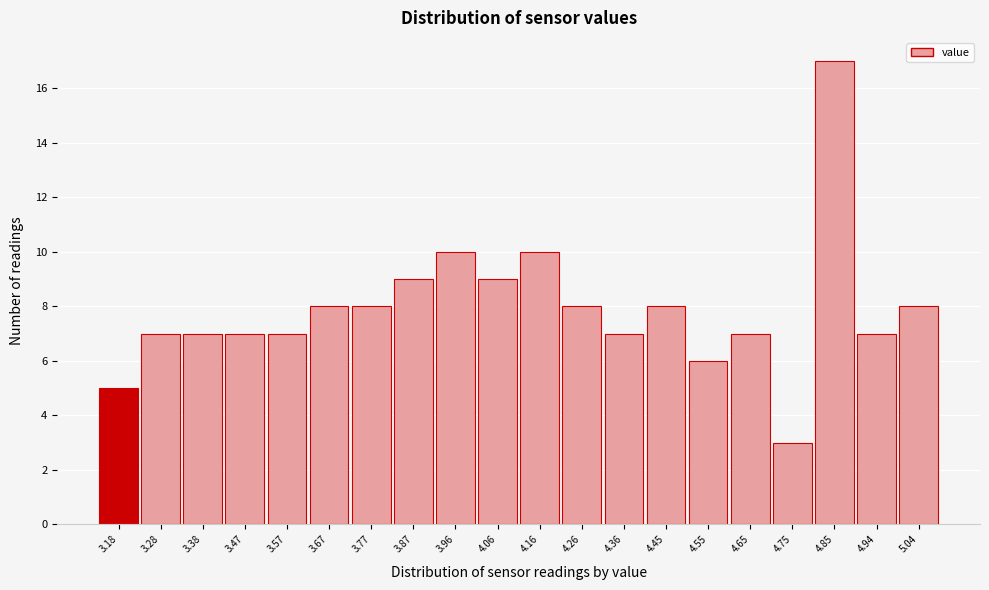

Reading left to right, what are all the values shown in this chart?

3.18=5	3.28=7	3.38=7	3.47=7	3.57=7	3.67=8	3.77=8	3.87=9	3.96=10	4.06=9	4.16=10	4.26=8	4.36=7	4.45=8	4.55=6	4.65=7	4.75=3	4.85=17	4.94=7	5.04=8